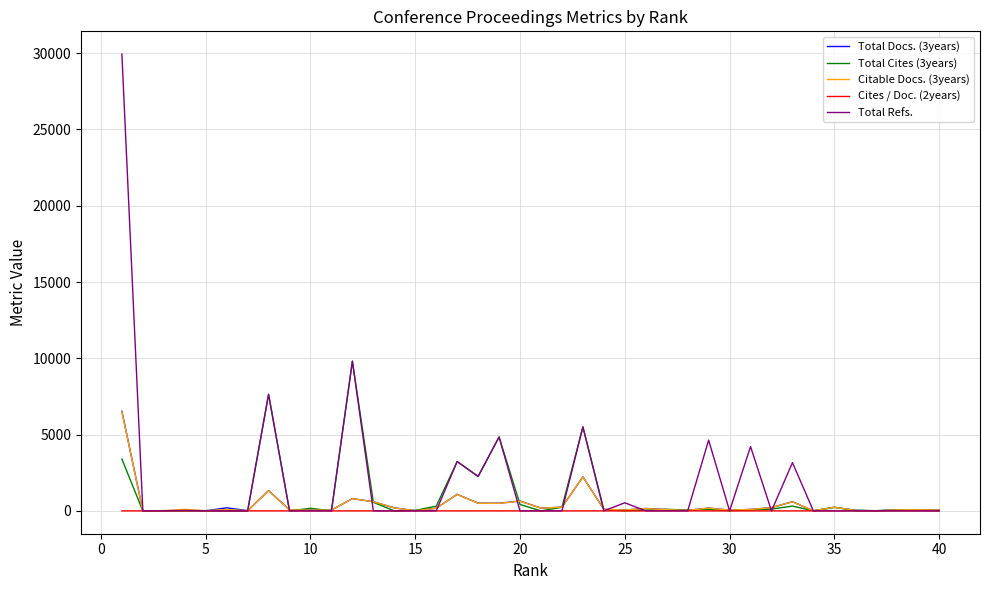

At how many categories does at least one series exceed 6366?

3